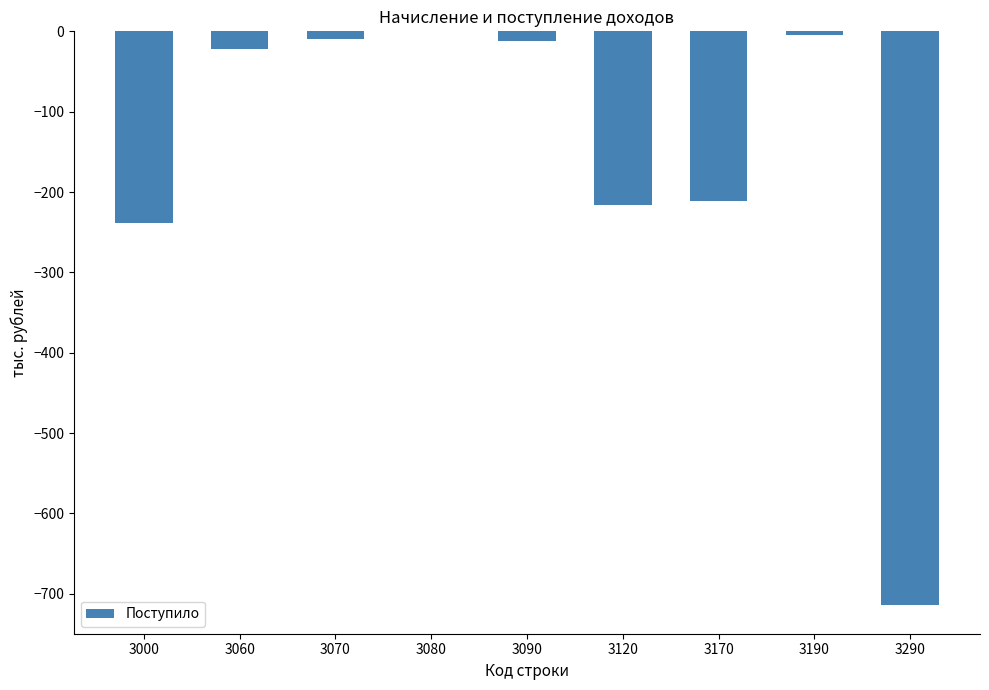

The value at 3290 is -1130. True or false?

False